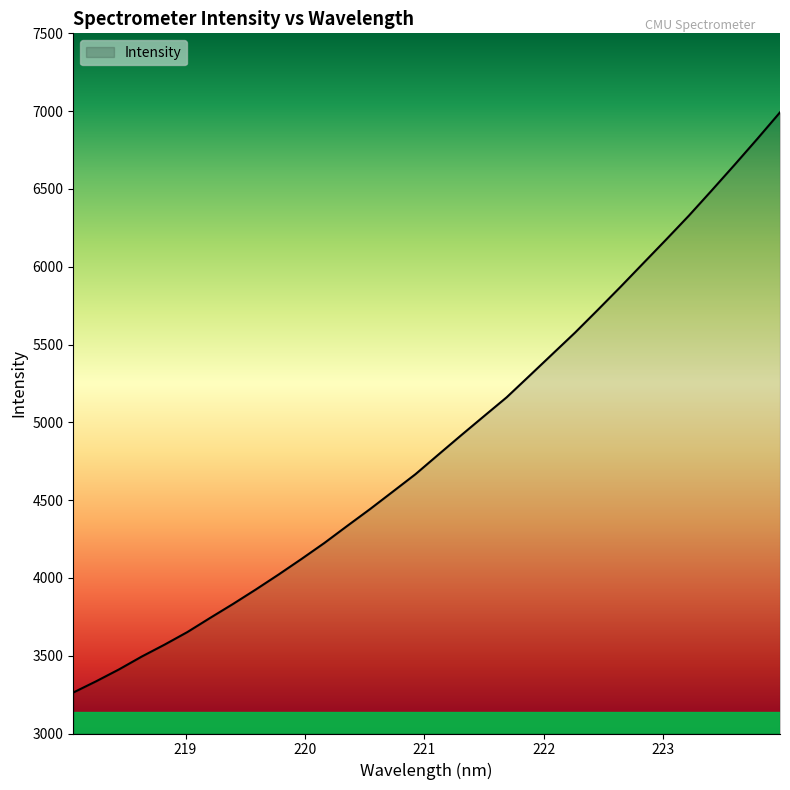

What is the maximum value shown in the chart?

6992.1